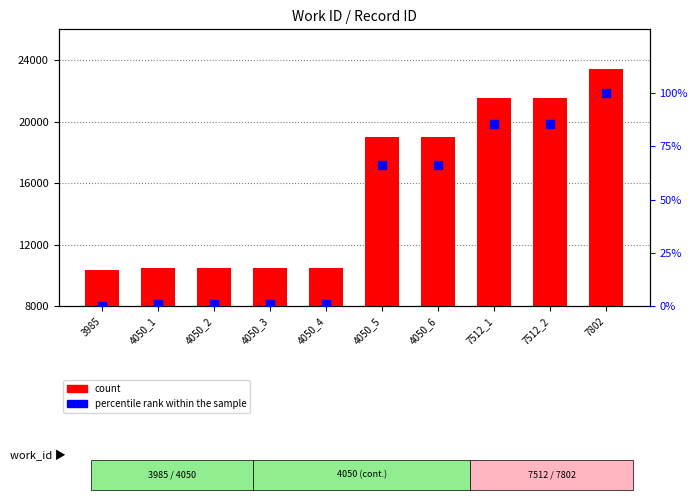

Which series reaches the minimum Y coordinate?

percentile rank within the sample